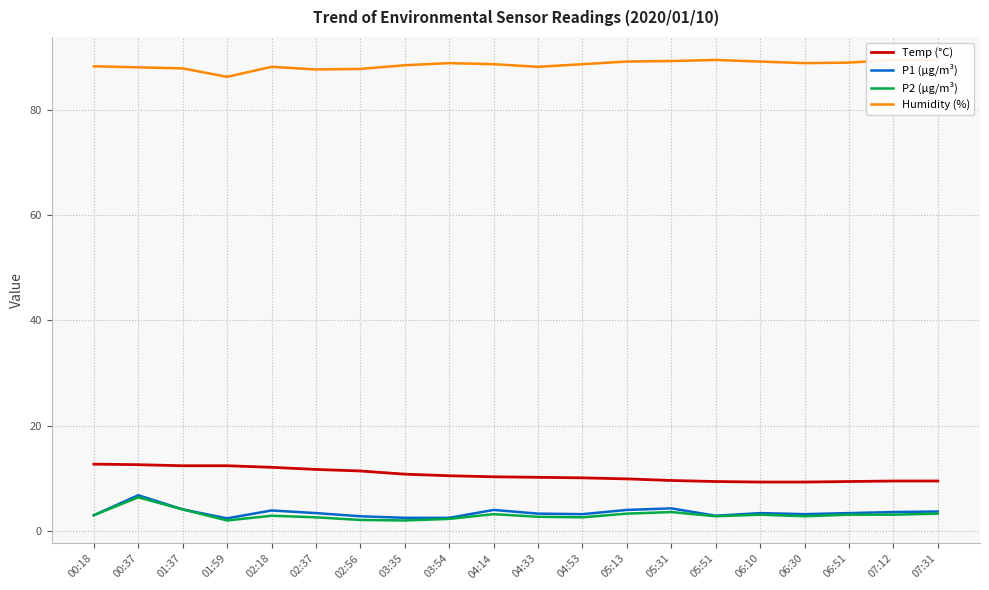

What is the label of the 6th point from the right?

05:51